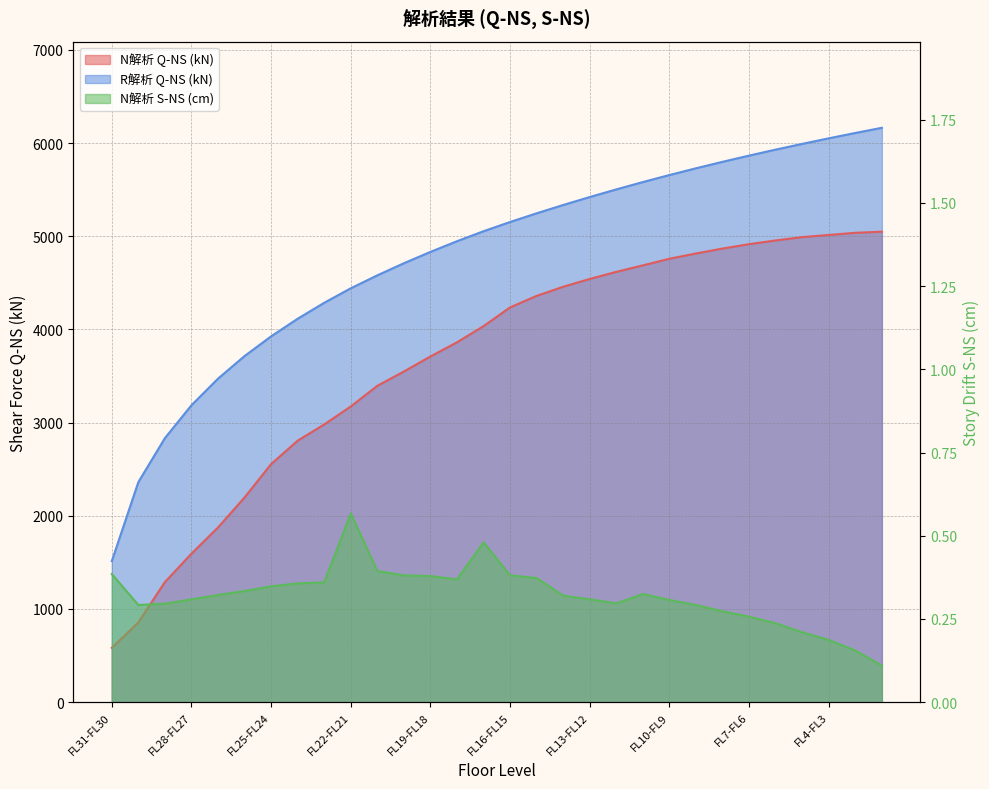

True or false: R解析 Q-NS (kN) and N解析 S-NS (cm) cross at least once.

False